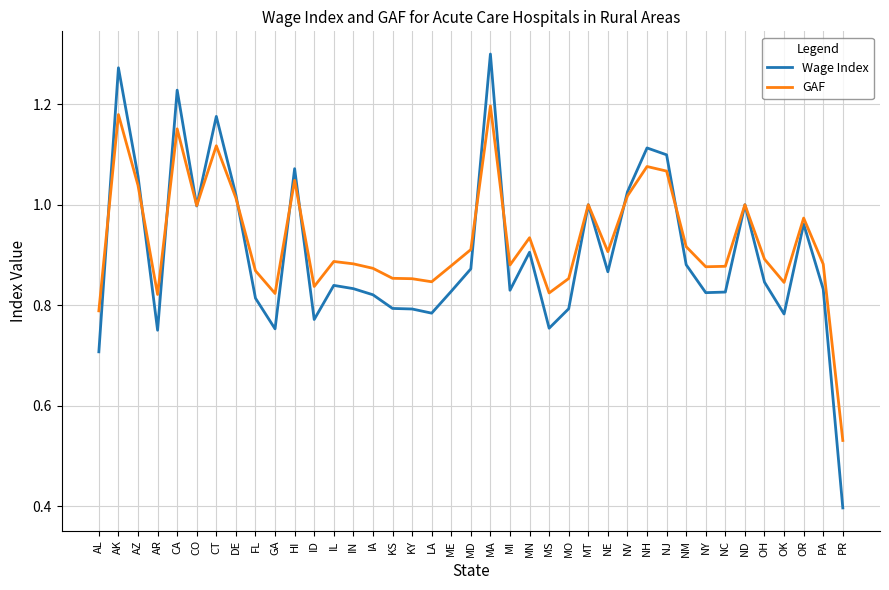

Where is Wage Index nearest to the value 0?

PR